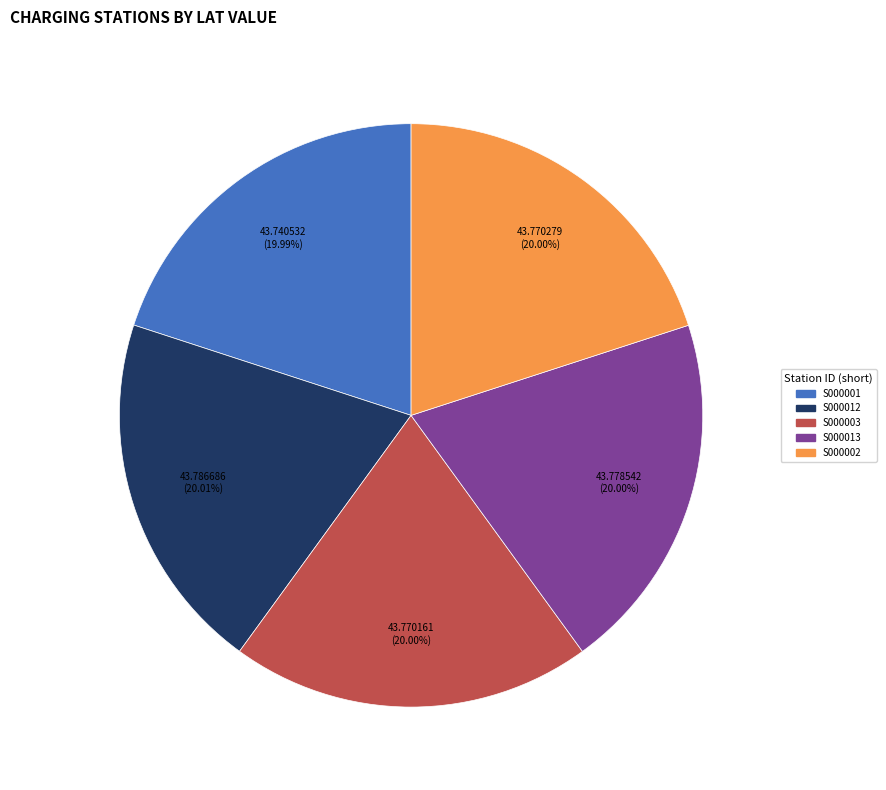

Is there any slice that represents more than half of the pie?

No